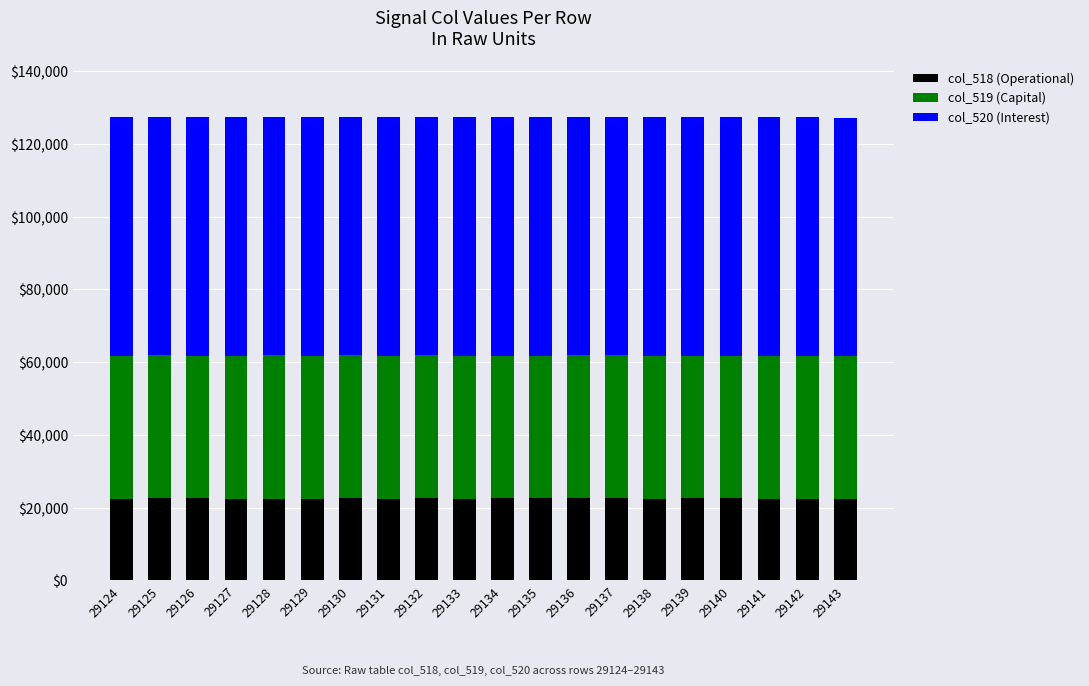

Are the bars grouped side by side (vs. stacked)?

No